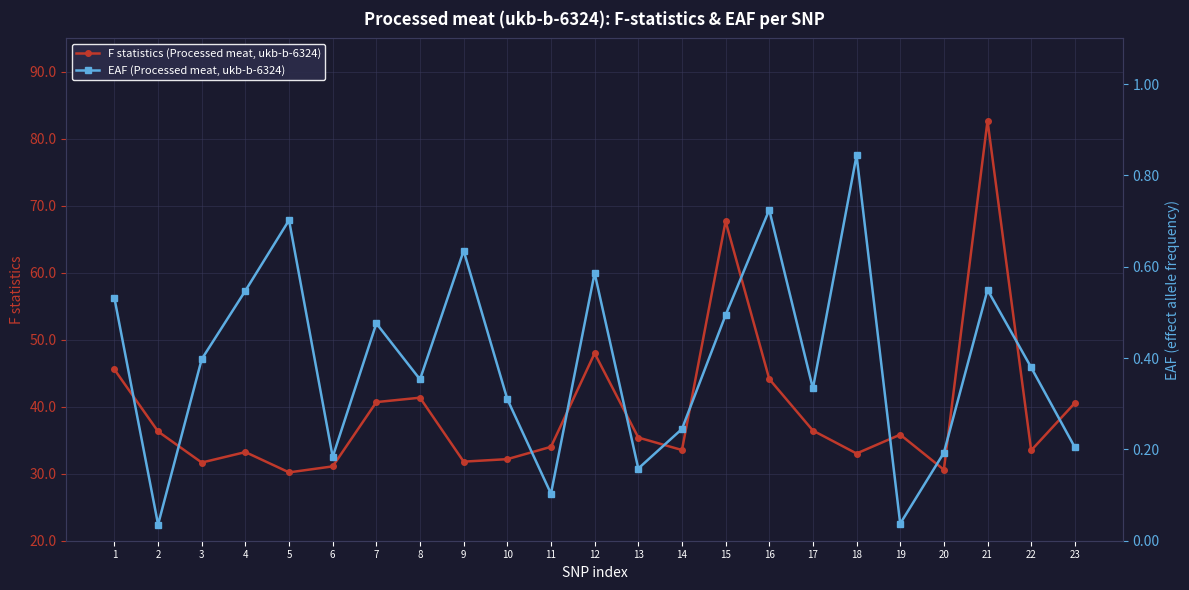

At how many categories does at least one series exceed 39?

8